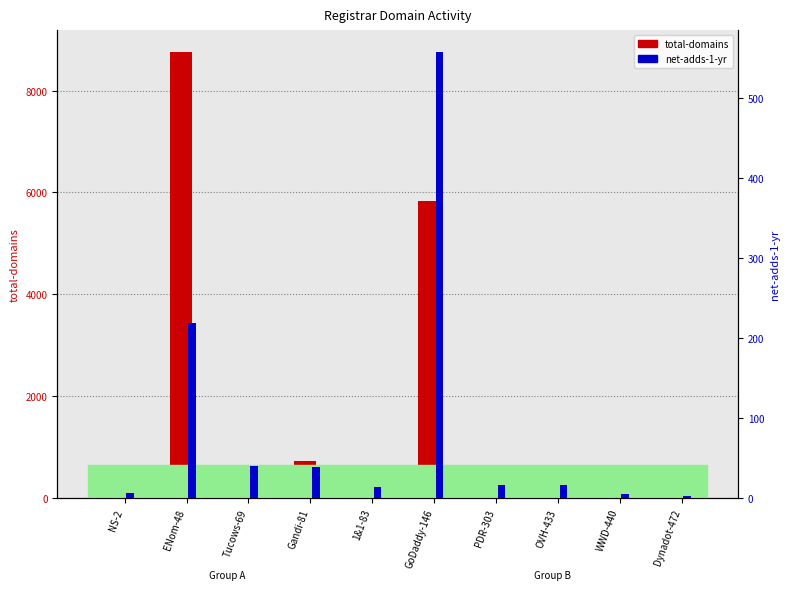

What position from the left is ENom-48?

2